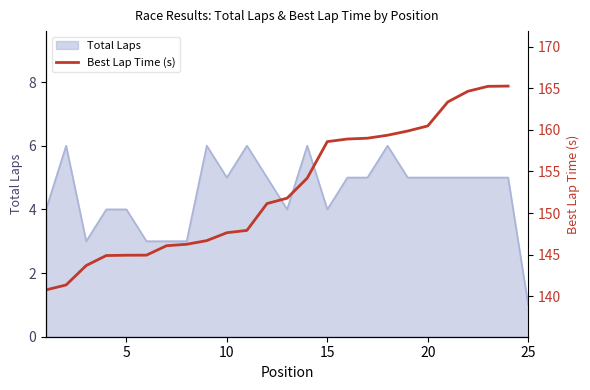

True or false: Total Laps has a value of 2 at 5.

False